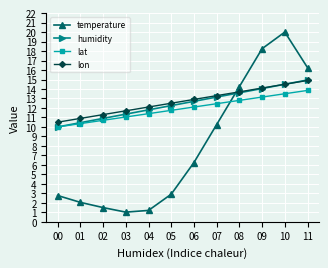

Which category has the highest value in the temperature series?

10